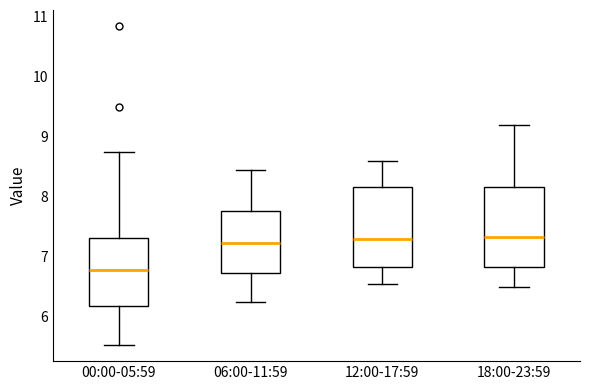

Which box's median line is the lowest?

00:00-05:59